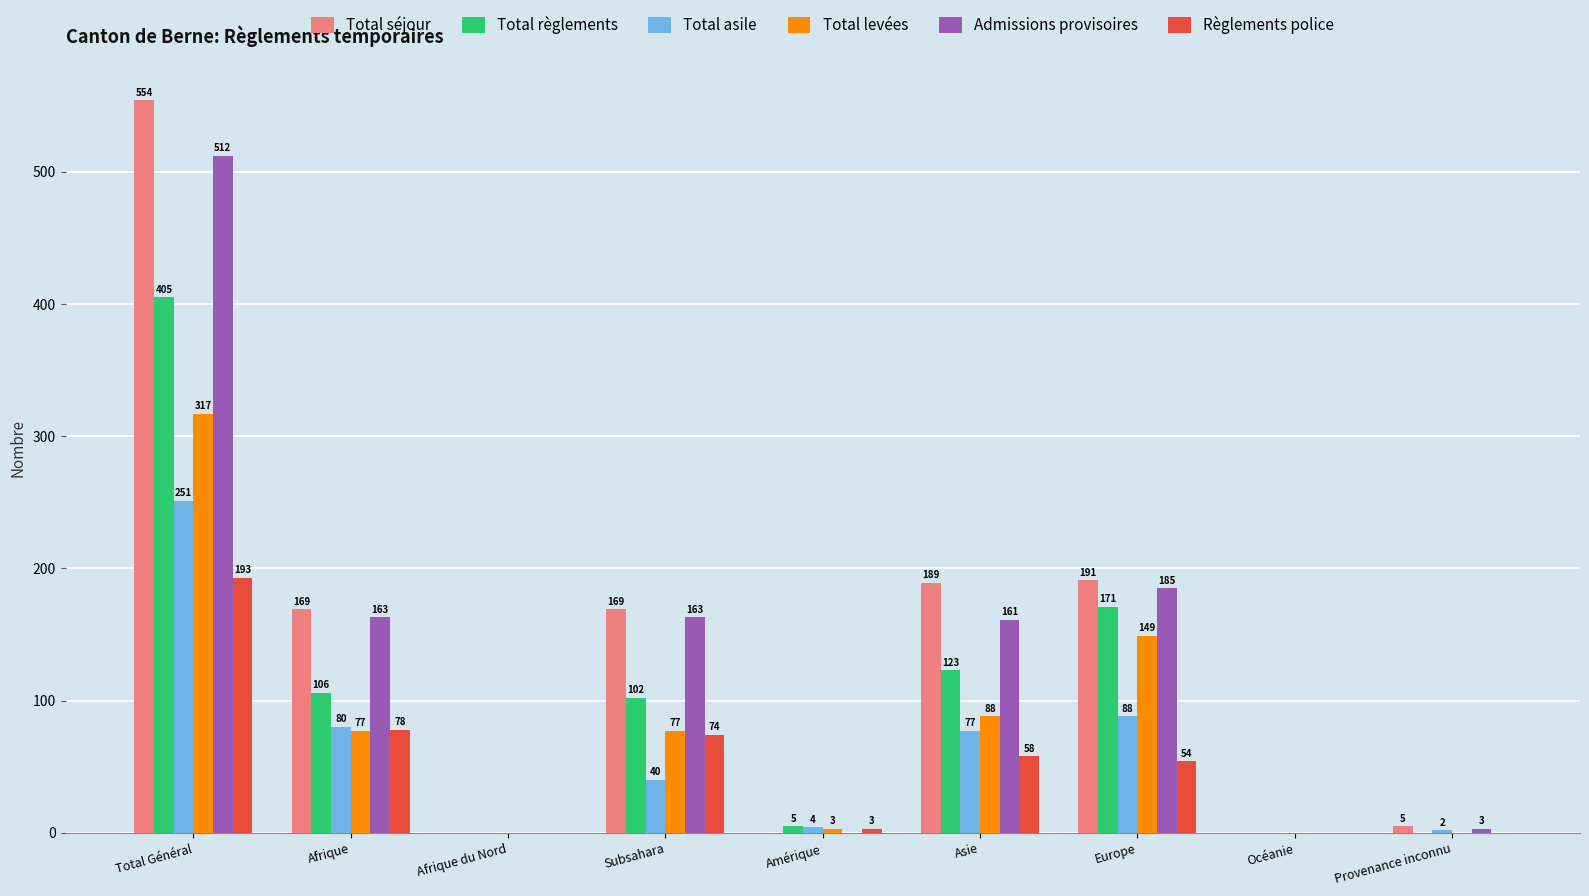

Reading left to right, list all the values displayed in this chart.

Total séjour: Total Général=554	Afrique=169	Afrique du Nord=0	Subsahara=169	Amérique=0	Asie=189	Europe=191	Océanie=0	Provenance inconnu=5
Total règlements: Total Général=405	Afrique=106	Afrique du Nord=0	Subsahara=102	Amérique=5	Asie=123	Europe=171	Océanie=0	Provenance inconnu=0
Total asile: Total Général=251	Afrique=80	Afrique du Nord=0	Subsahara=40	Amérique=4	Asie=77	Europe=88	Océanie=0	Provenance inconnu=2
Total levées: Total Général=317	Afrique=77	Afrique du Nord=0	Subsahara=77	Amérique=3	Asie=88	Europe=149	Océanie=0	Provenance inconnu=0
Admissions provisoires: Total Général=512	Afrique=163	Afrique du Nord=0	Subsahara=163	Amérique=0	Asie=161	Europe=185	Océanie=0	Provenance inconnu=3
Règlements police: Total Général=193	Afrique=78	Afrique du Nord=0	Subsahara=74	Amérique=3	Asie=58	Europe=54	Océanie=0	Provenance inconnu=0